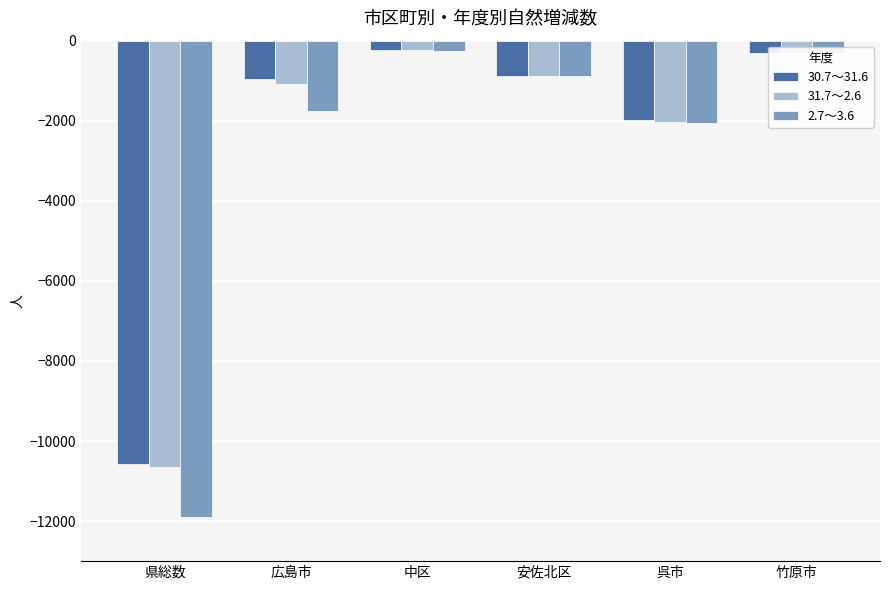

Where is 31.7～2.6 nearest to the value -5437?

呉市